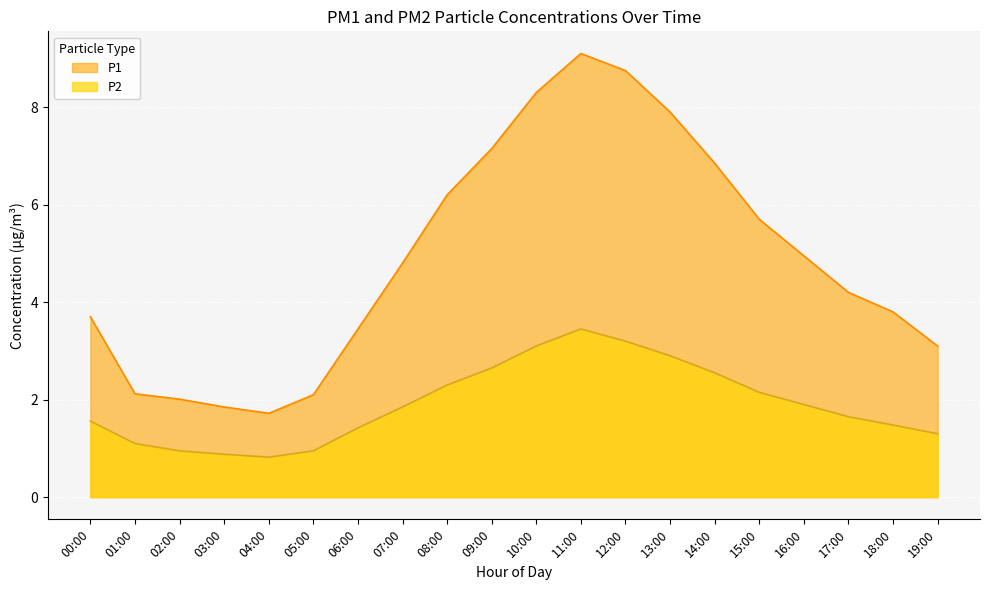

What is the average value of the P2 series?

1.9